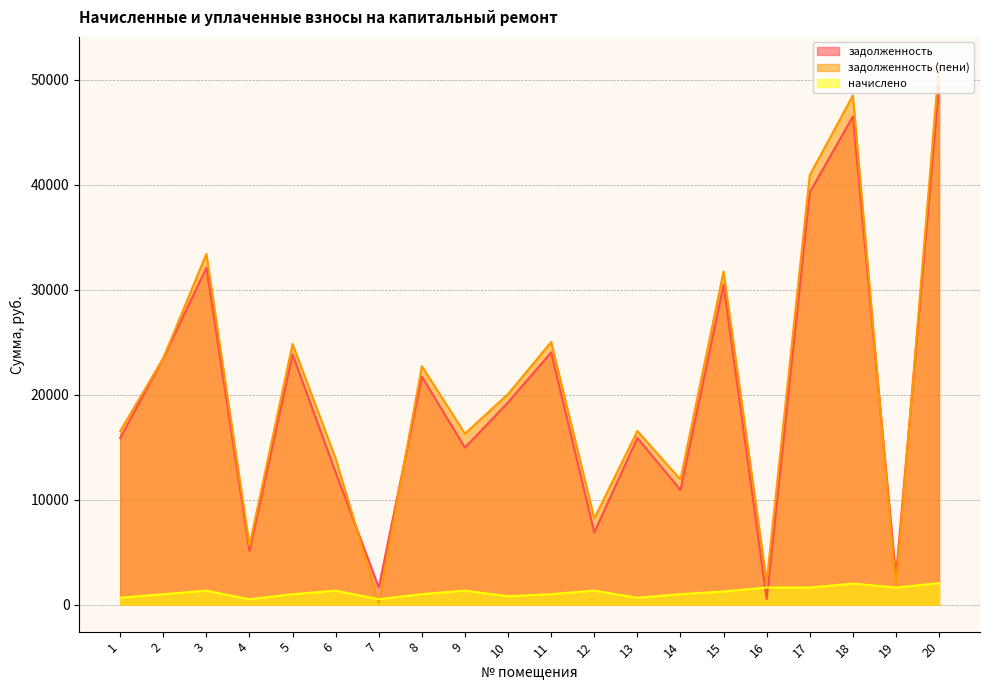

What is the greatest value displayed?

51489.9